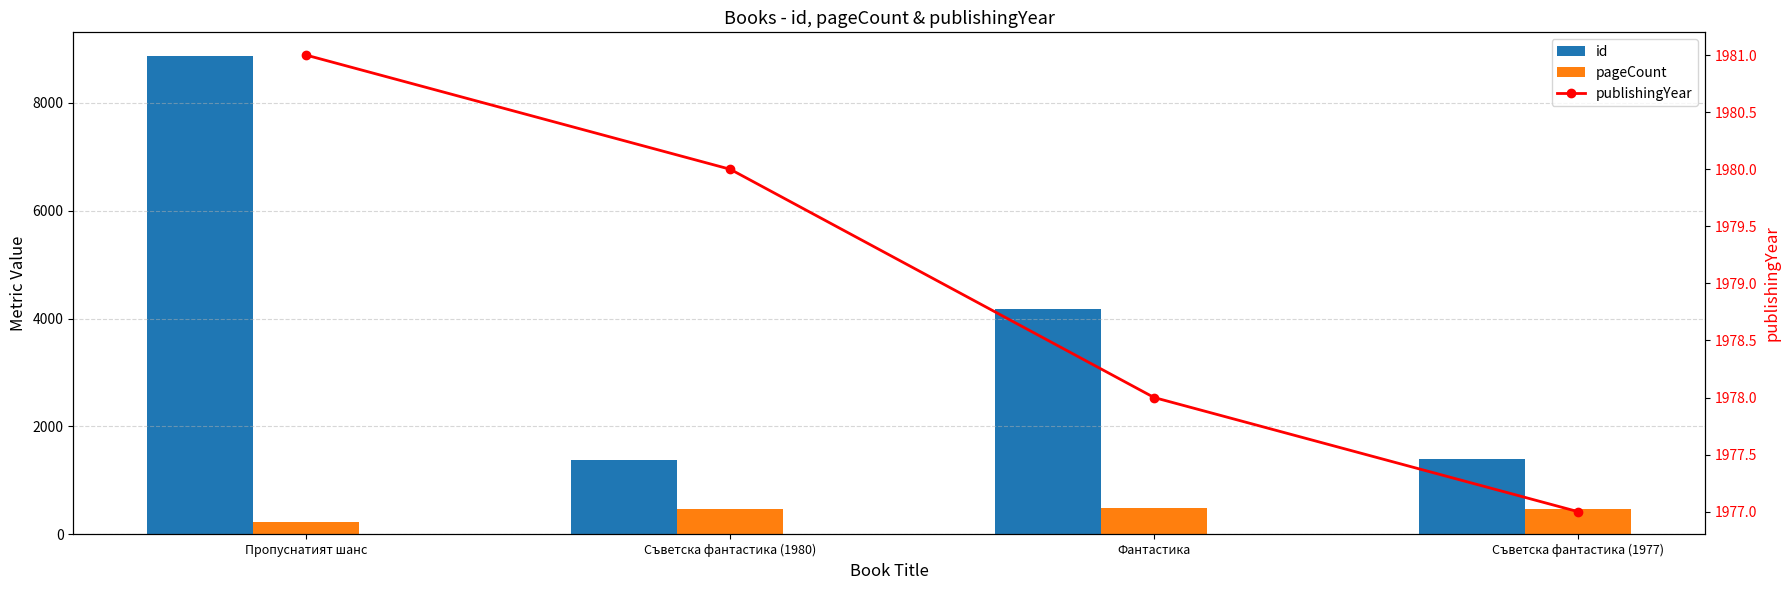

Which has a higher value, Съветска фантастика (1980) or Съветска фантастика (1977)?

Съветска фантастика (1977)